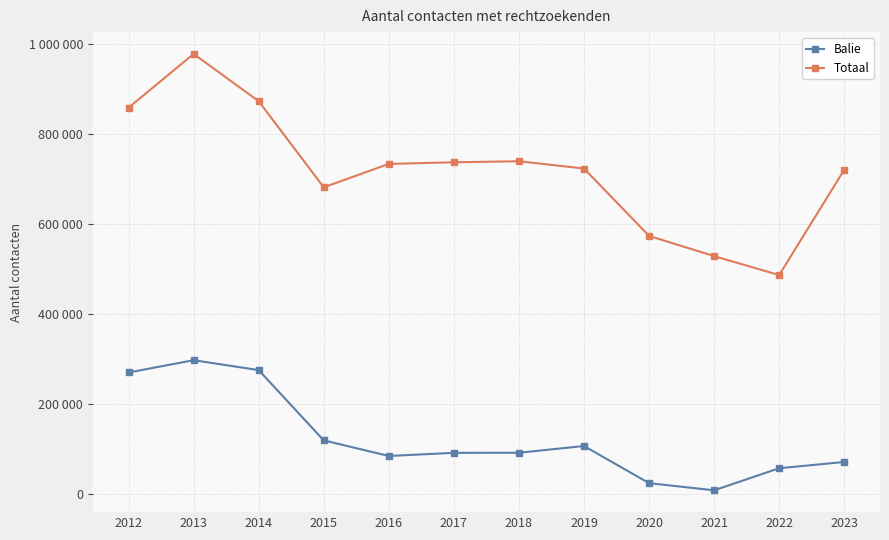

Where is Totaal nearest to the value 732647?

2016